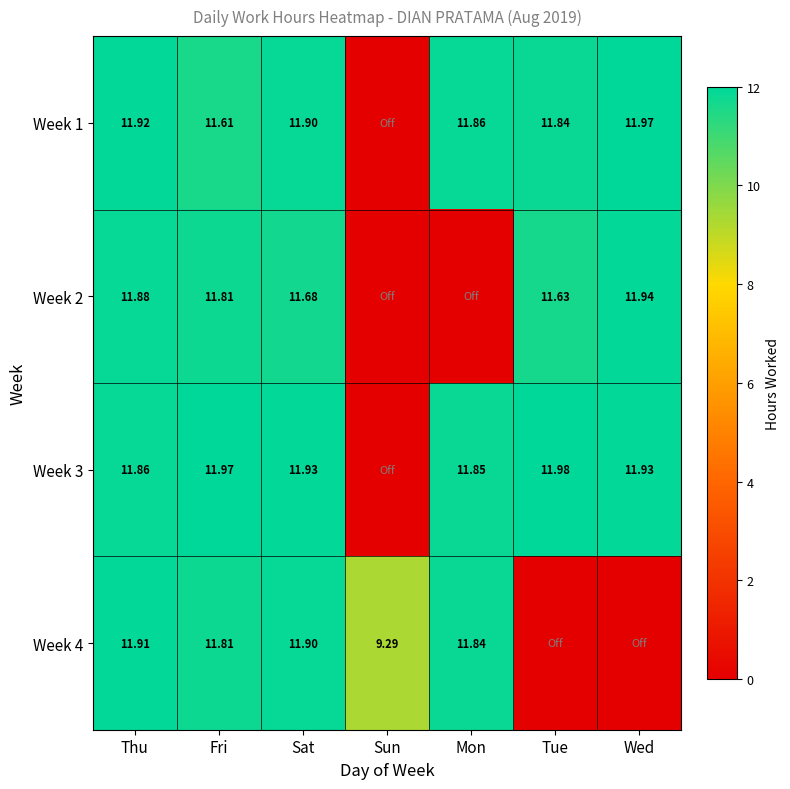

Is the value of Week 1 at Wed greater than the value of Week 2 at Fri?

Yes